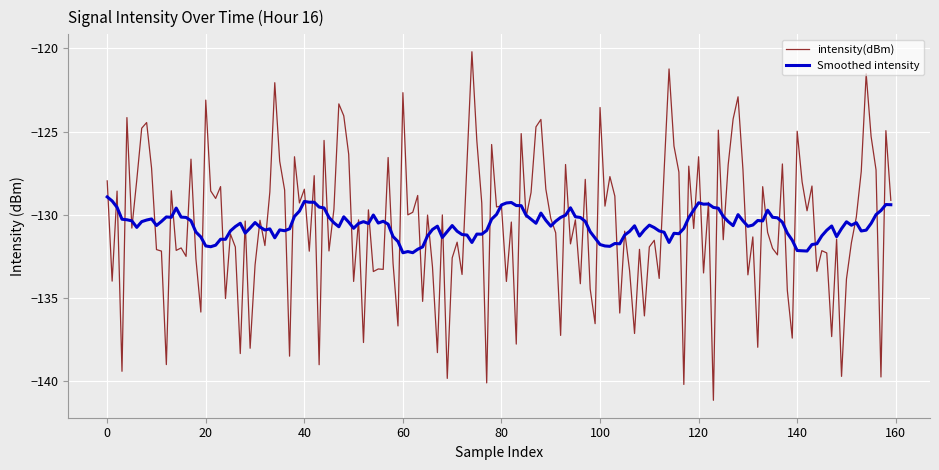

What is the greatest value displayed?

-120.2